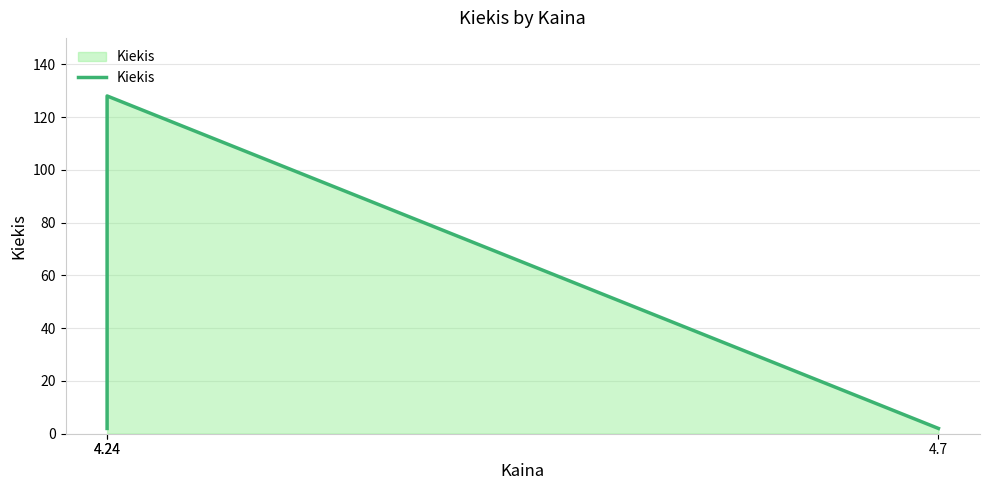

List the labels in order of value, largest first.

4.24, 4.24, 4.7